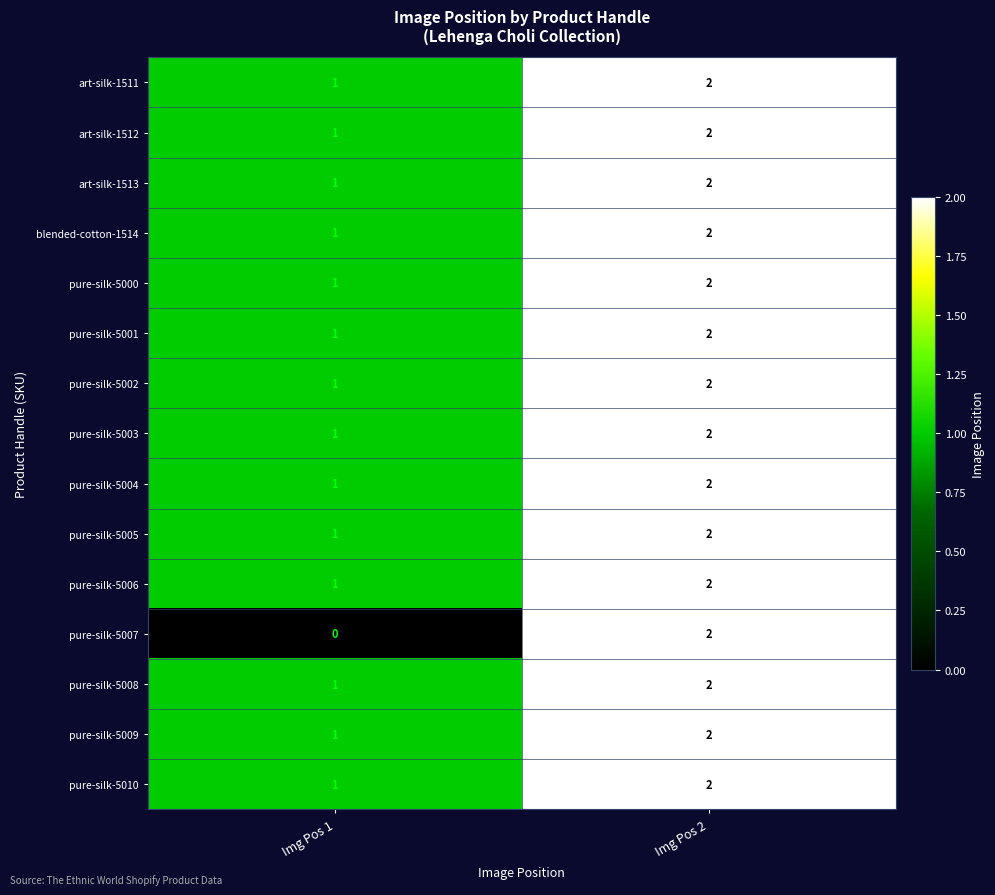

Reading left to right, extract all data points from this chart.

art-silk-1511: Img Pos 1=1	Img Pos 2=2
art-silk-1512: Img Pos 1=1	Img Pos 2=2
art-silk-1513: Img Pos 1=1	Img Pos 2=2
blended-cotton-1514: Img Pos 1=1	Img Pos 2=2
pure-silk-5000: Img Pos 1=1	Img Pos 2=2
pure-silk-5001: Img Pos 1=1	Img Pos 2=2
pure-silk-5002: Img Pos 1=1	Img Pos 2=2
pure-silk-5003: Img Pos 1=1	Img Pos 2=2
pure-silk-5004: Img Pos 1=1	Img Pos 2=2
pure-silk-5005: Img Pos 1=1	Img Pos 2=2
pure-silk-5006: Img Pos 1=1	Img Pos 2=2
pure-silk-5007: Img Pos 1=0	Img Pos 2=2
pure-silk-5008: Img Pos 1=1	Img Pos 2=2
pure-silk-5009: Img Pos 1=1	Img Pos 2=2
pure-silk-5010: Img Pos 1=1	Img Pos 2=2